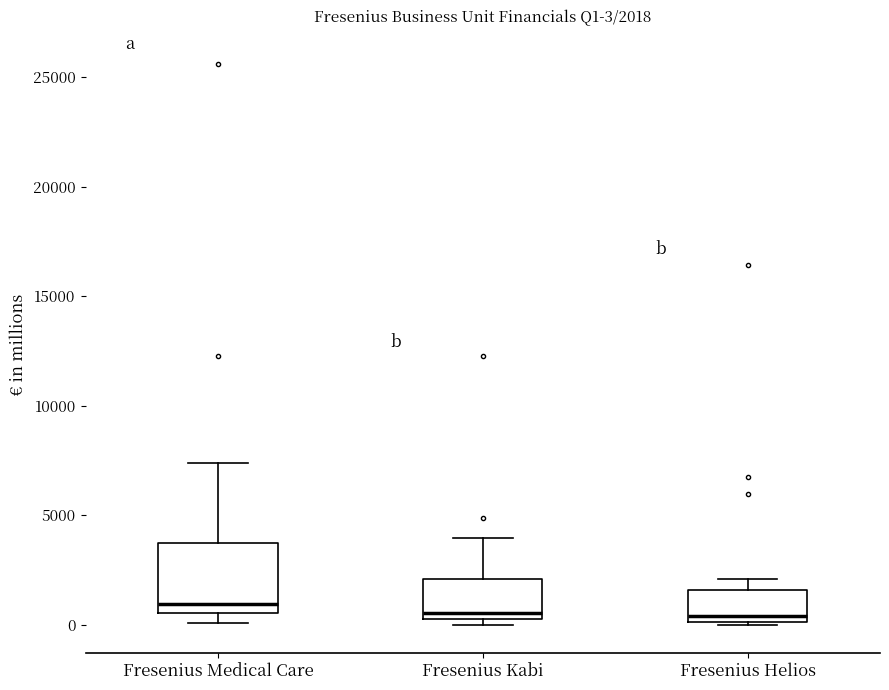

Which box is the tallest, from its lower edge to its upper edge?

Fresenius Medical Care